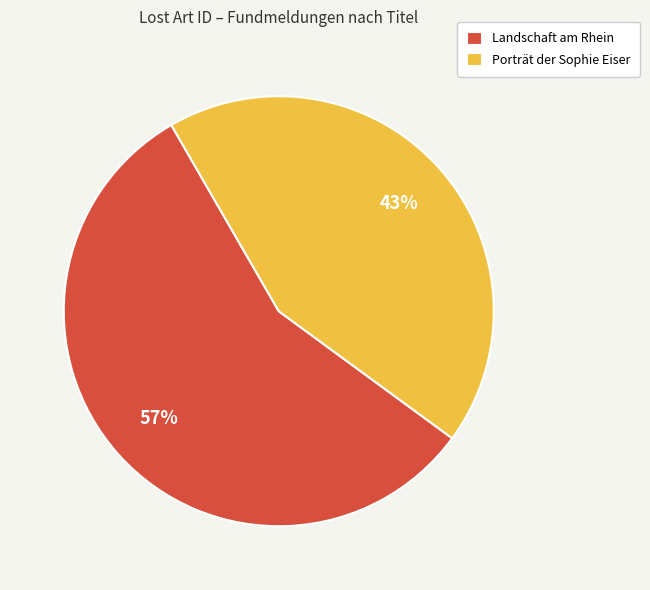

Rank the categories by value from lowest to highest.

Porträt der Sophie Eiser, Landschaft am Rhein